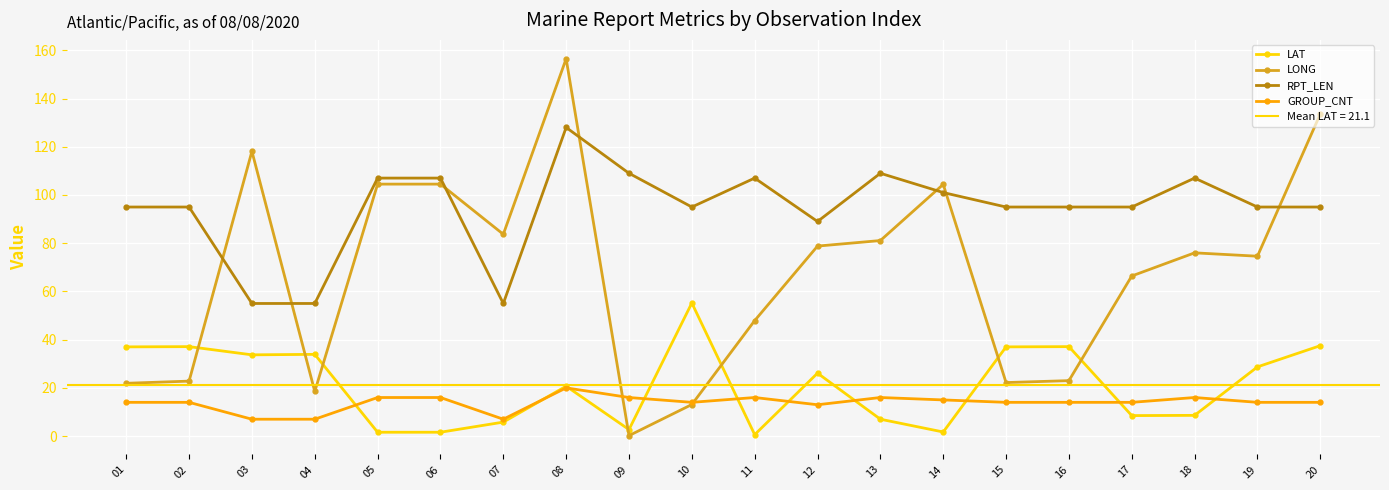

Is this an area chart (filled region under the line)?

No